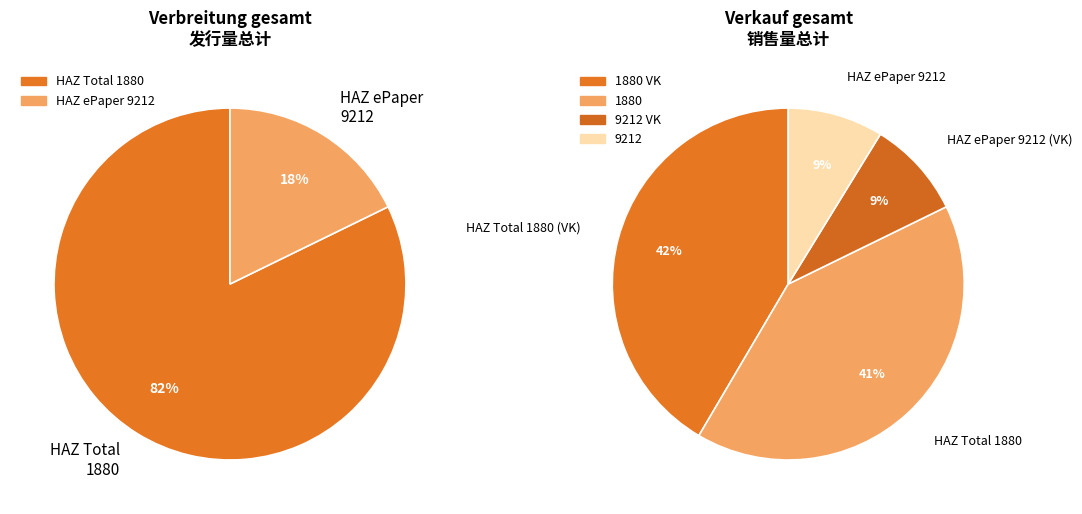

To the nearest percent, what is the difference between the HAZ Total 1880 (VK) and HAZ Total 1880 slice percentages?

1%